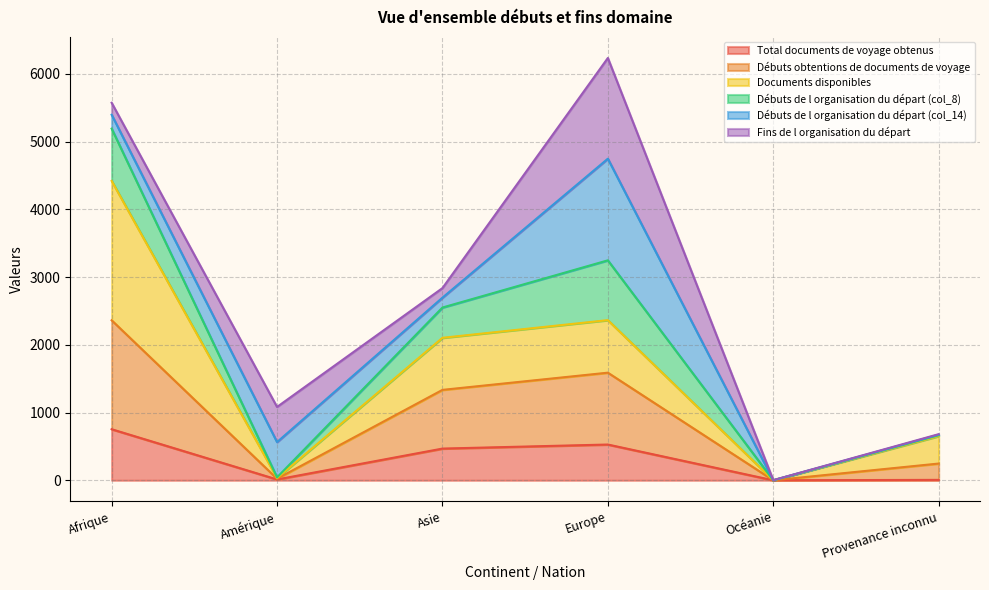

Between Amérique and Asie, which is larger?

Asie